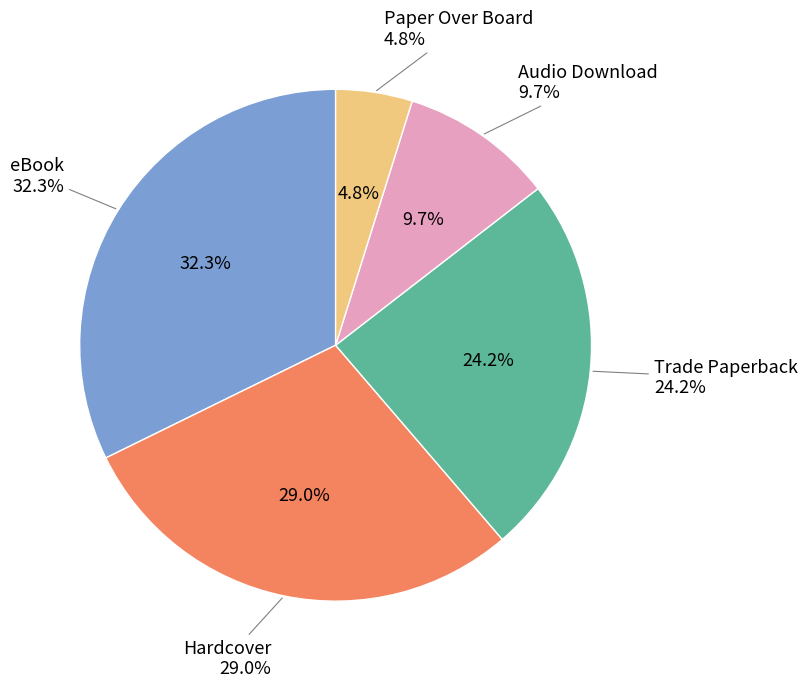

To the nearest percent, what is the average slice percentage?

20%